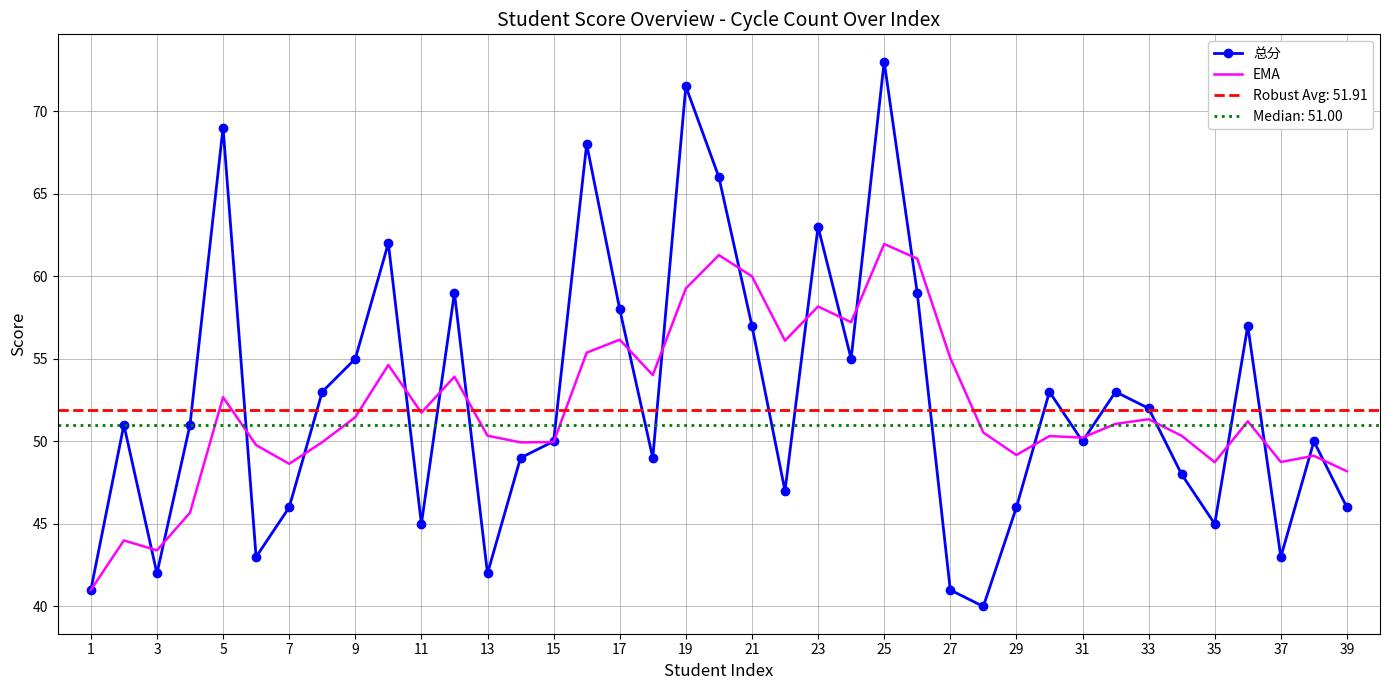

How many values in the 总分 series are below 51?

19